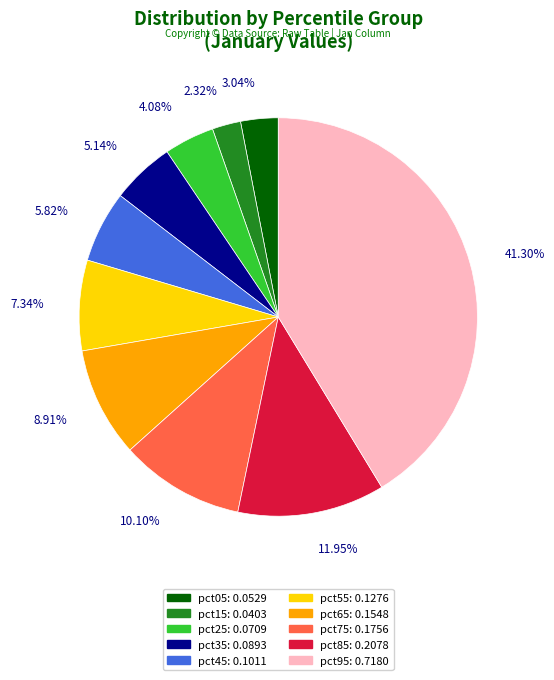

Which category has the smallest portion of the pie?

pct15